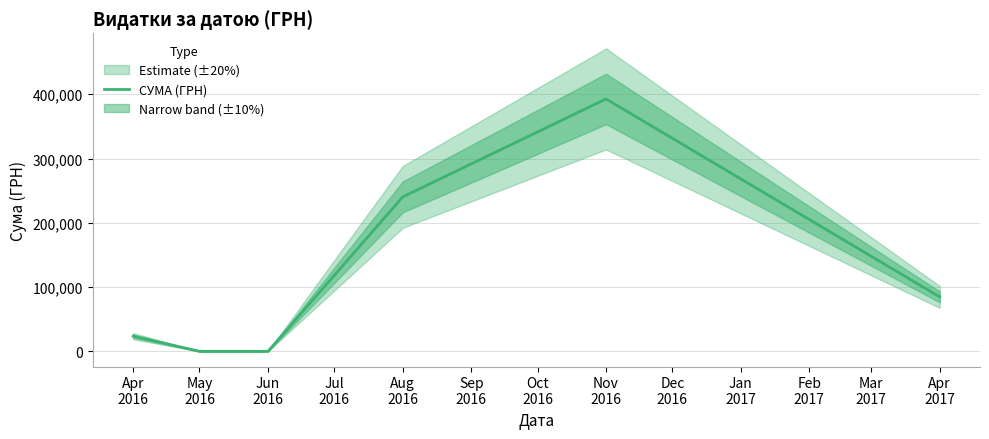

What is the greatest value displayed?

392667.4